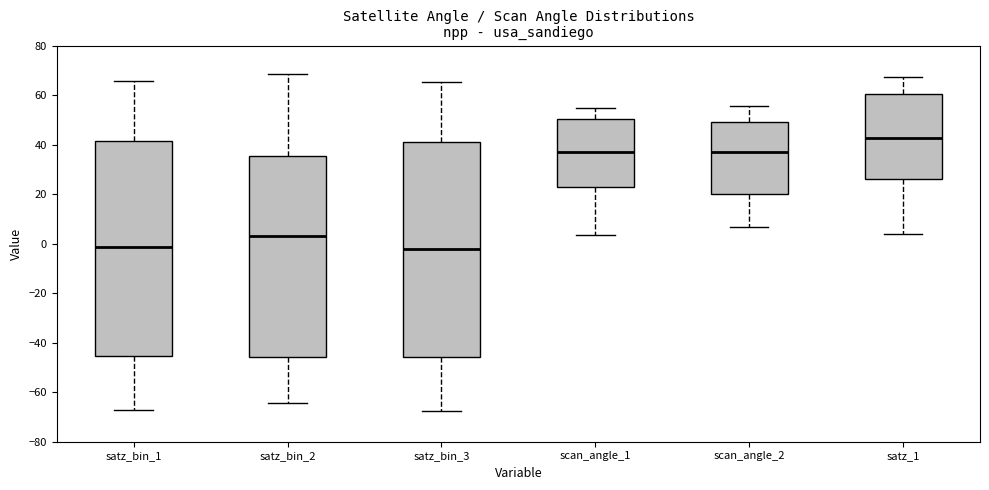

Where is the upper edge of the box for satz_bin_2 on the y-axis? The values are not printed on the chart, so give them approximately, as read against the axis.

36